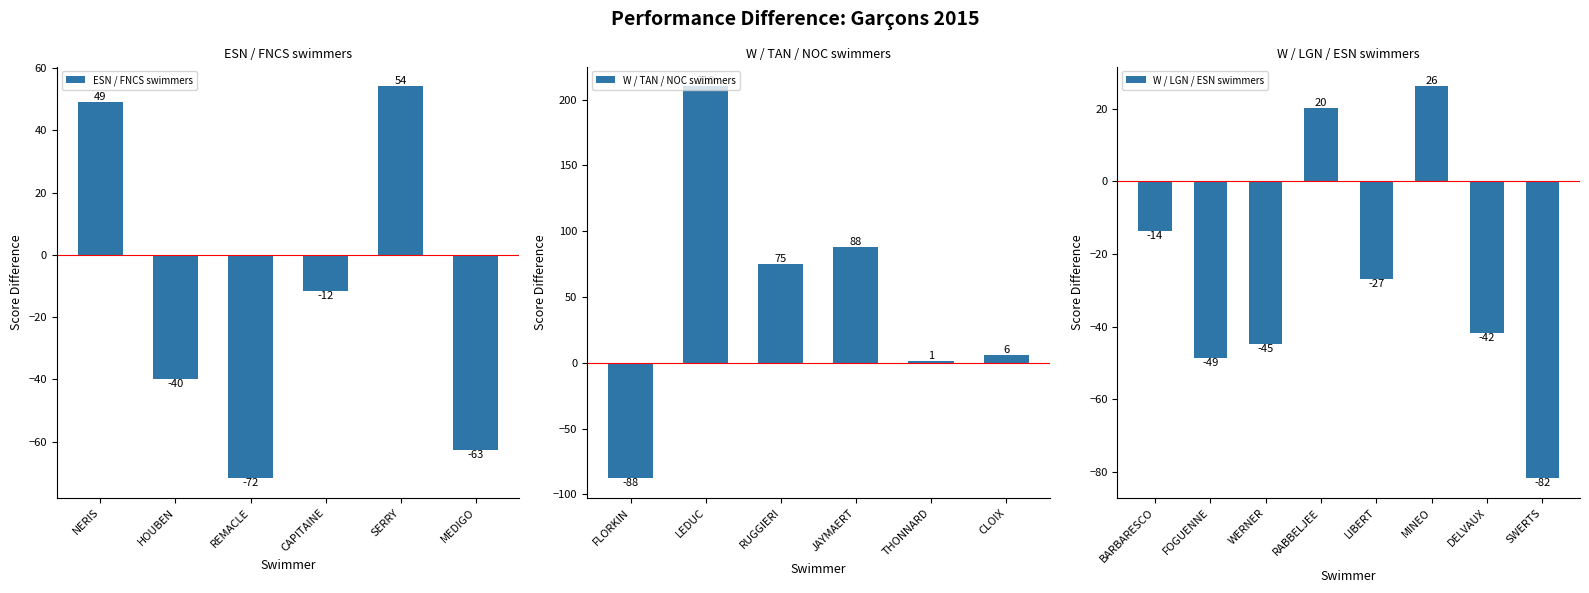

How many bars are there in total?

20